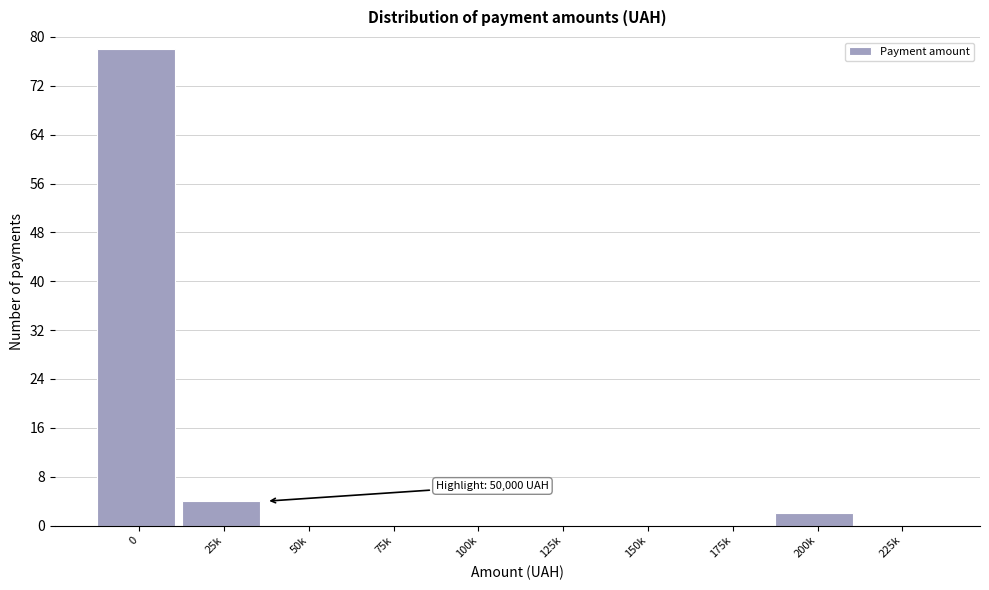

Reading left to right, transcribe all the data shown in this chart.

0=78	25k=4	50k=0	75k=0	100k=0	125k=0	150k=0	175k=0	200k=2	225k=0